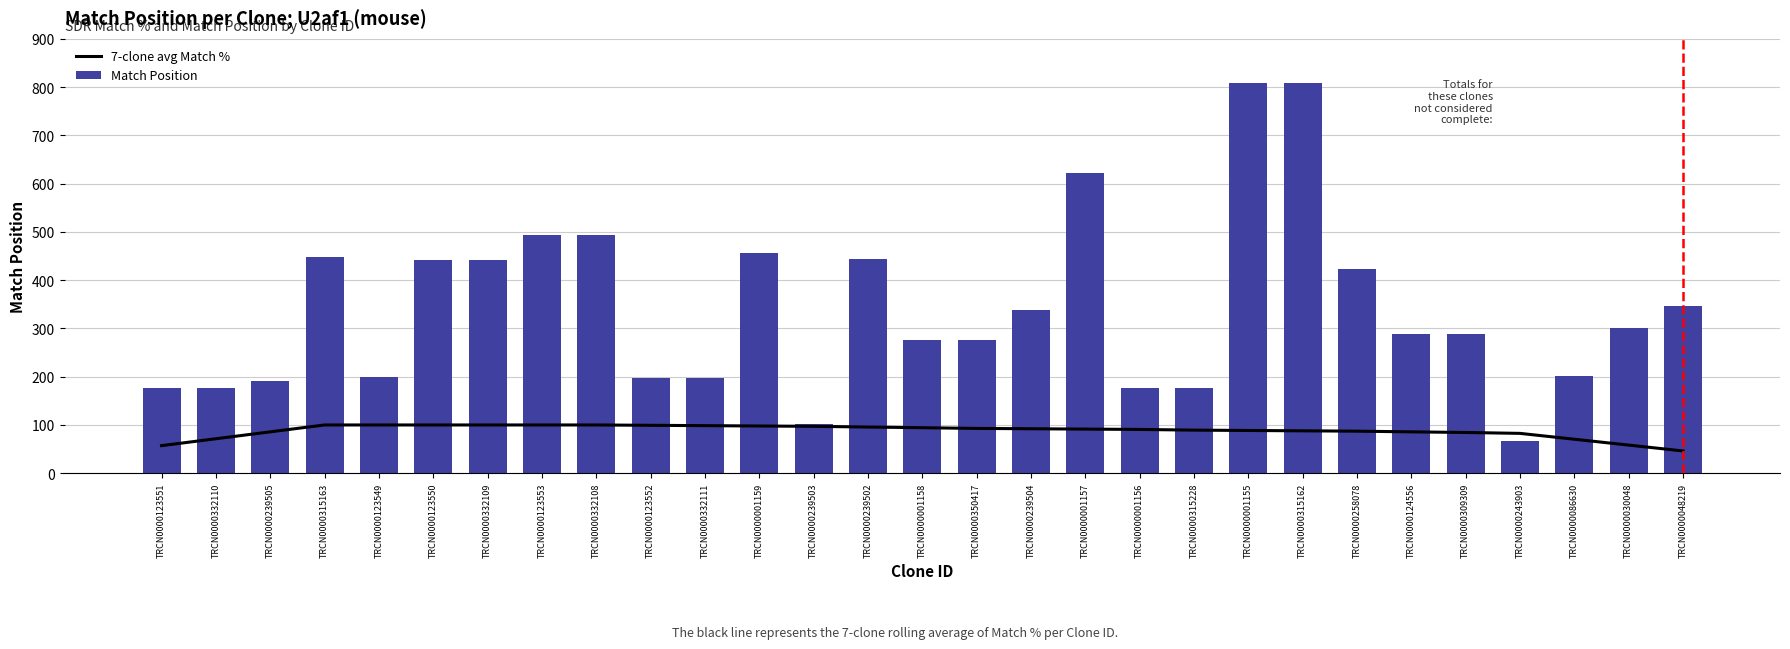

What is the value of the 7-clone avg Match % bar at the 1st from the left?

57.1